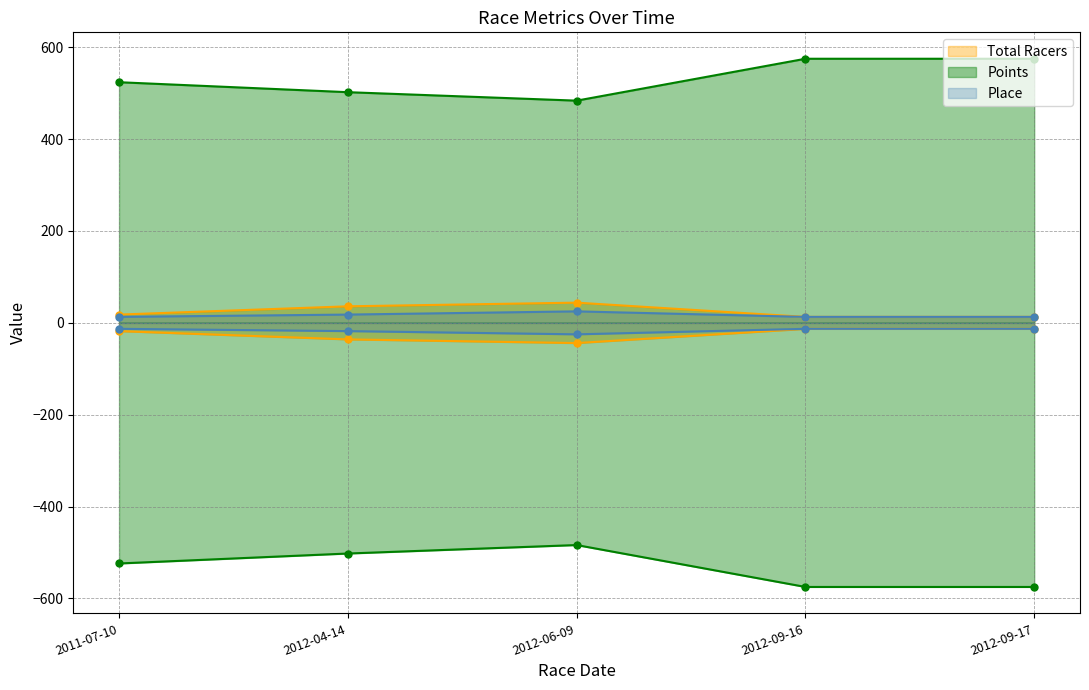

What position from the left is 2012-04-14?

2